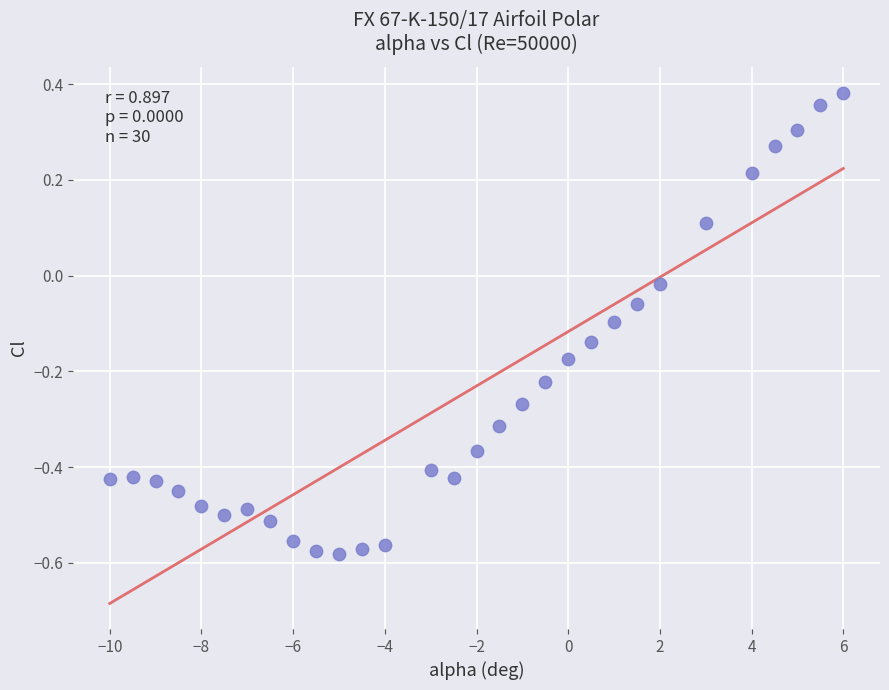

What is the range of X values (max minus min)?

16.0